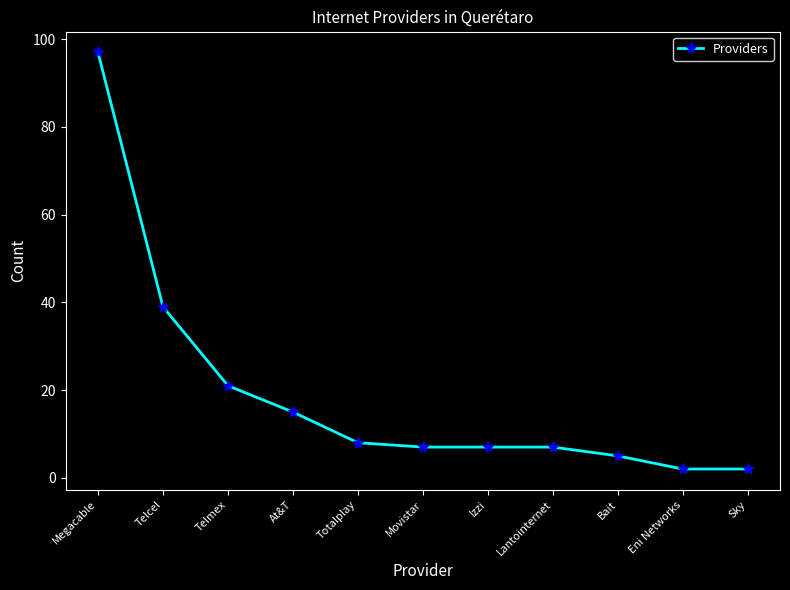

Reading left to right, transcribe all the data shown in this chart.

97	39	21	15	8	7	7	7	5	2	2